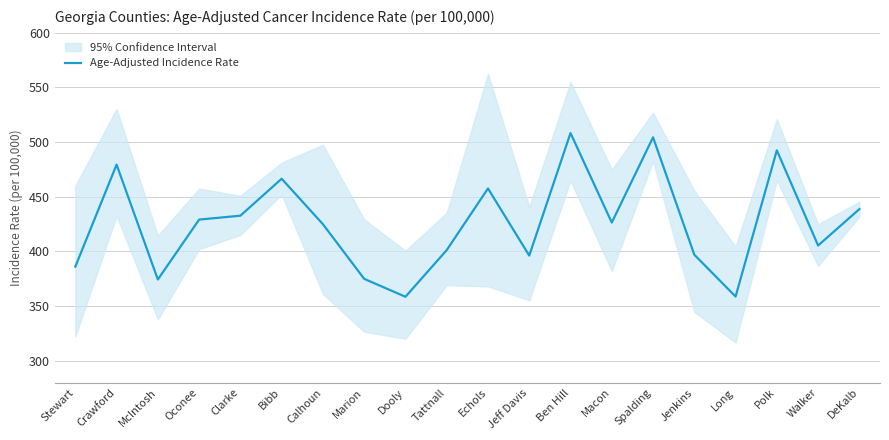

Which has a higher value, Stewart or Macon?

Macon